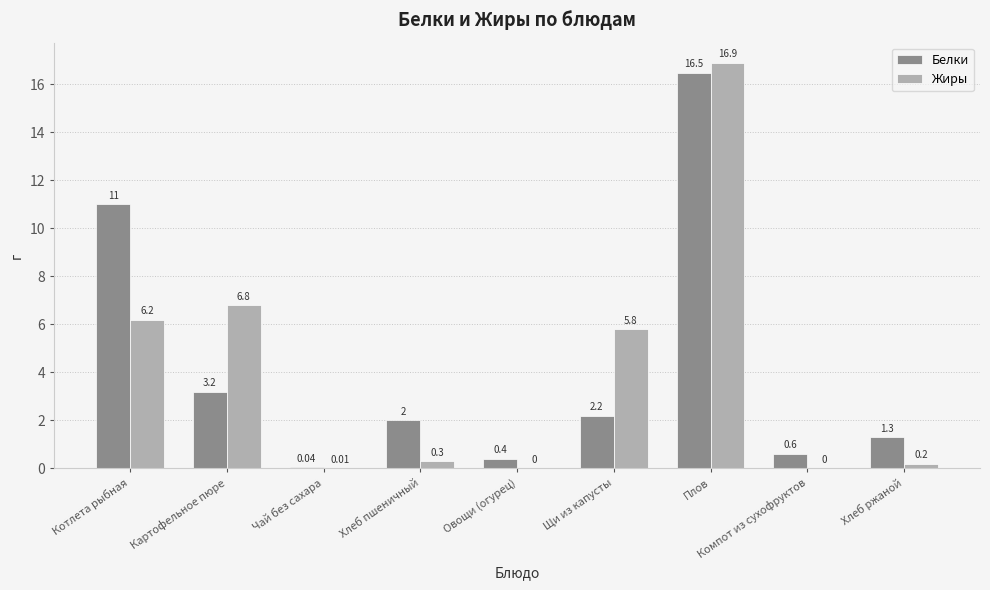

Which category has the highest value in the Белки series?

Плов